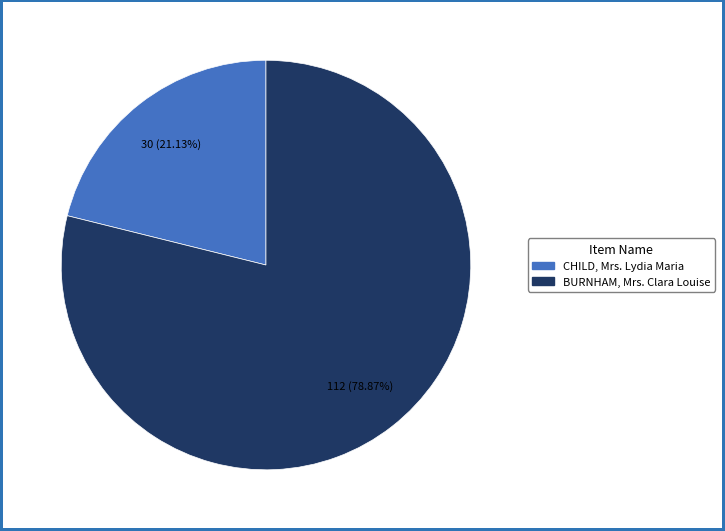

Approximately how many times larger is the value at BURNHAM, Mrs. Clara Louise compared to CHILD, Mrs. Lydia Maria?

3.7